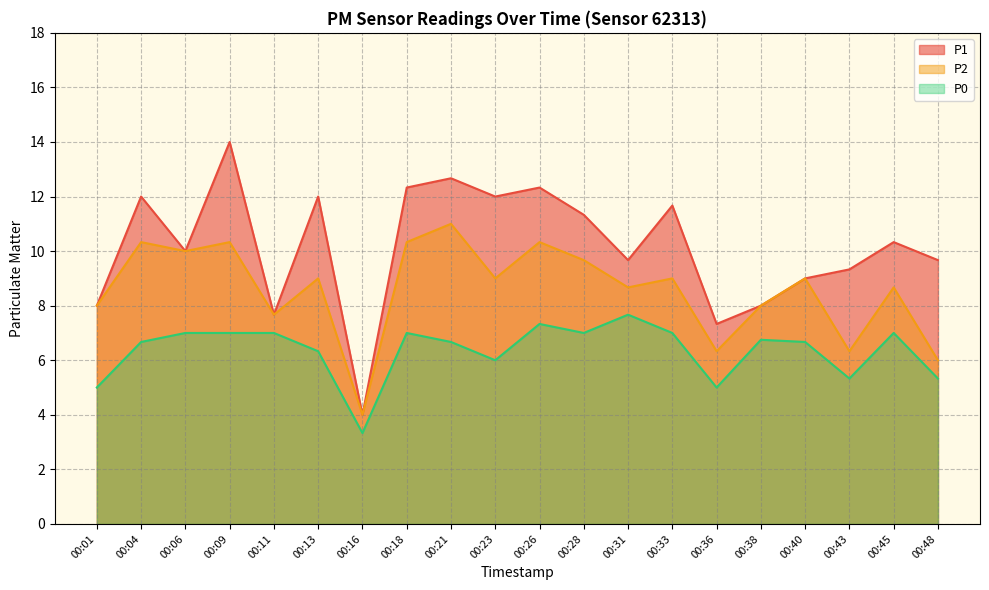

How many data points in P1 are less than 10?

9